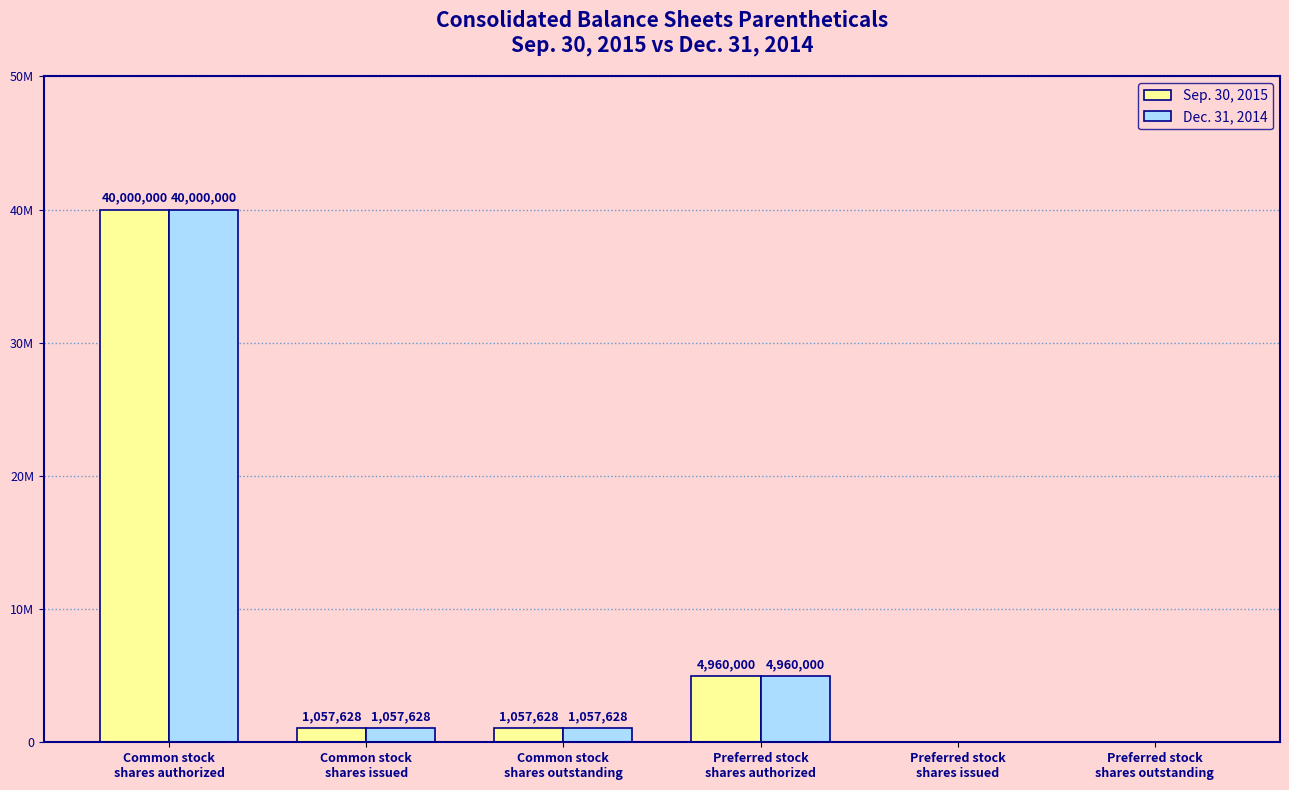

Between Common stock
shares authorized and Preferred stock
shares outstanding, which series saw the biggest shift?

Sep. 30, 2015